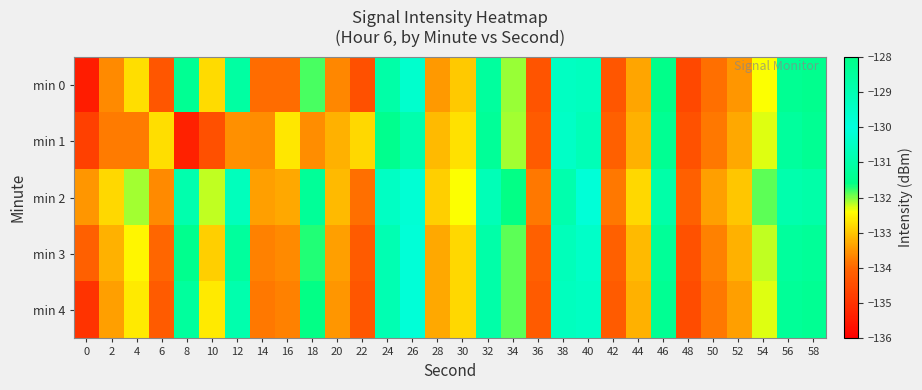

Between 58 and 56, which is larger?

56